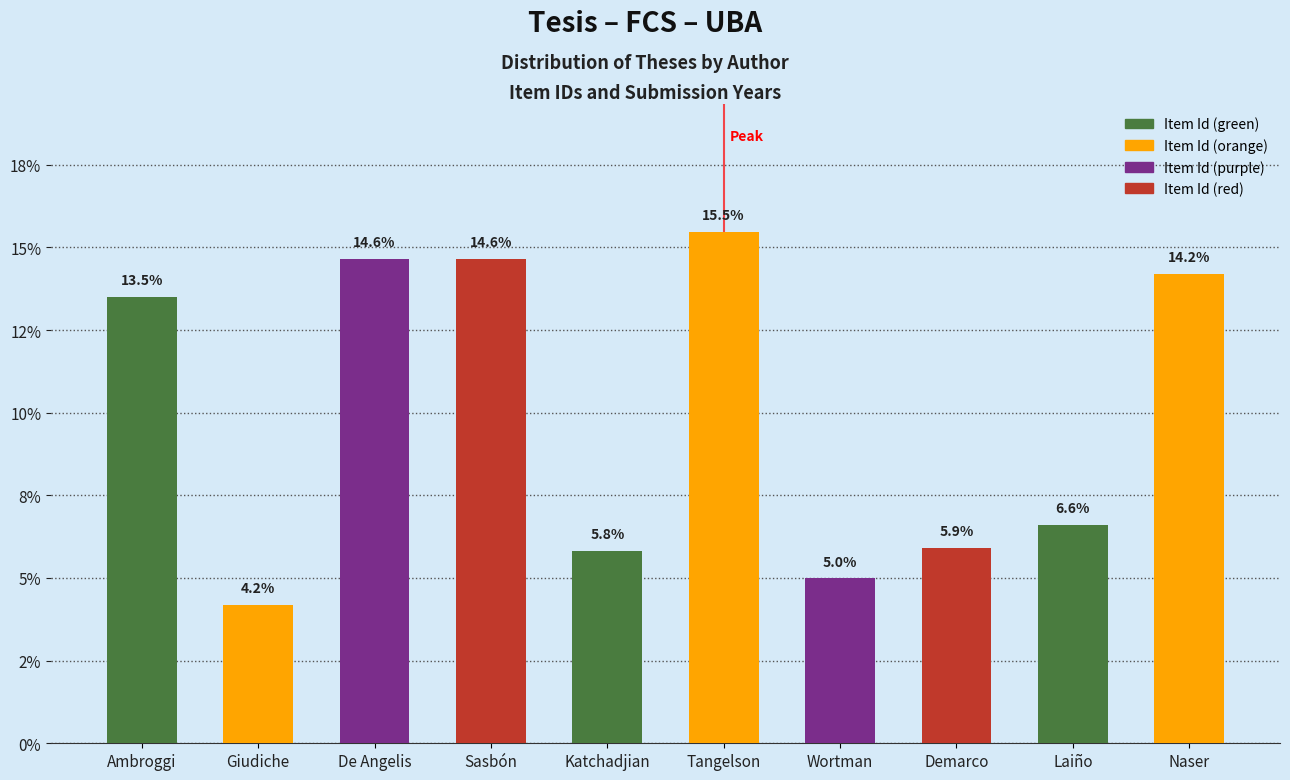

Are the bars horizontal?

No